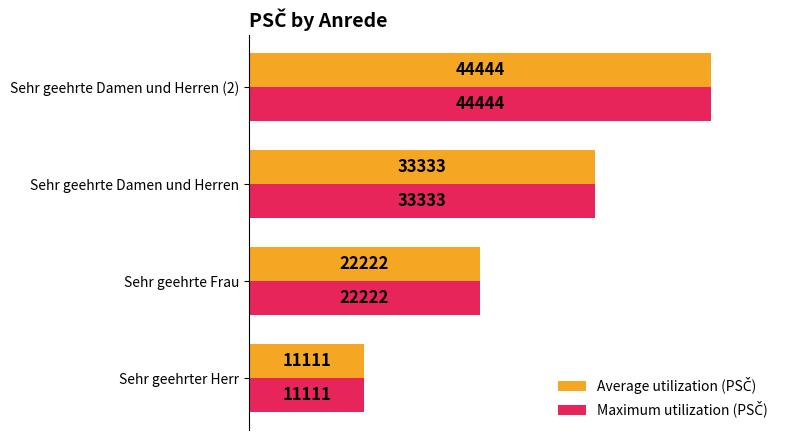

What is the total value across all series at Sehr geehrte Damen und Herren?

66666